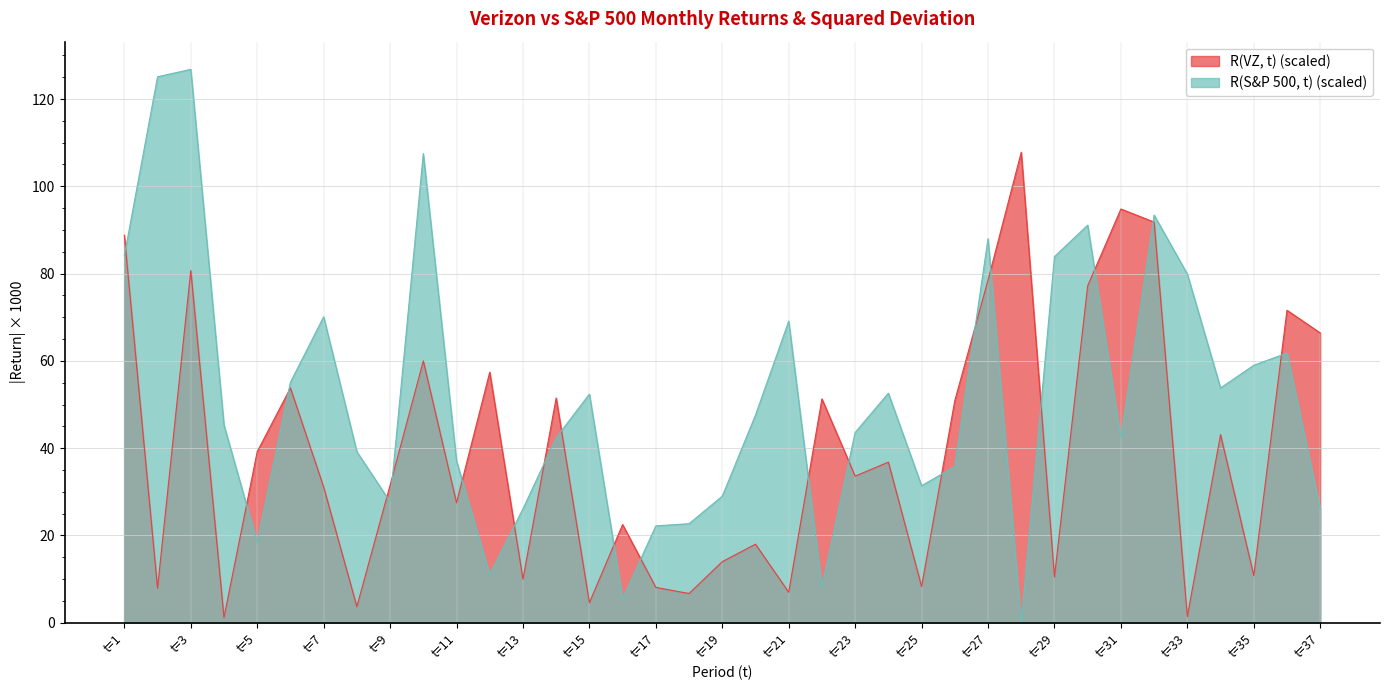

Is it true that (R(VZ) - mean)^2 equals 10.4 at 11?

False